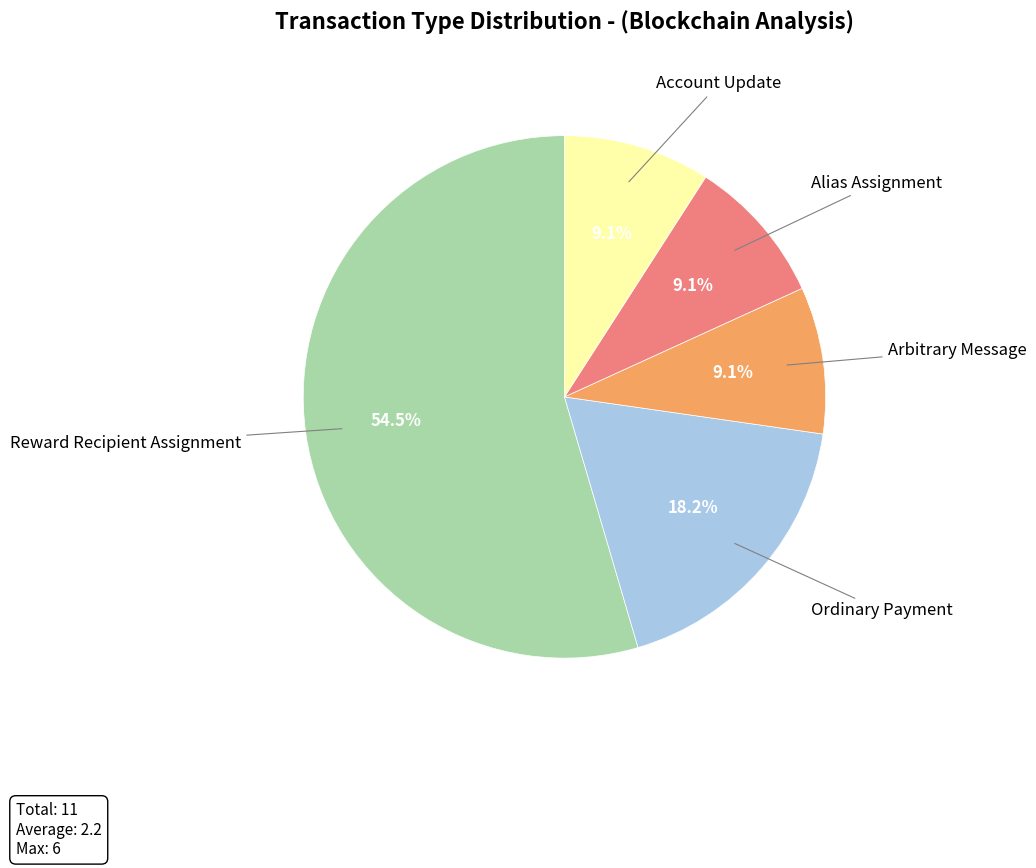

Is there a majority slice in this chart?

Yes